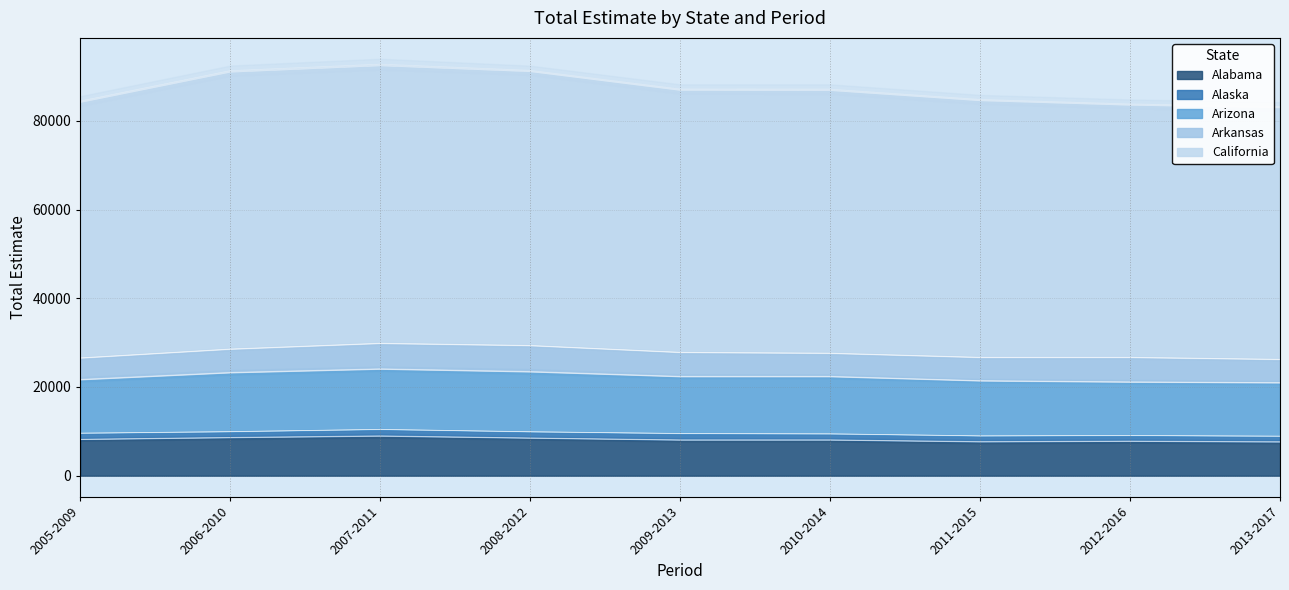

What is the minimum value for Alabama?

7672